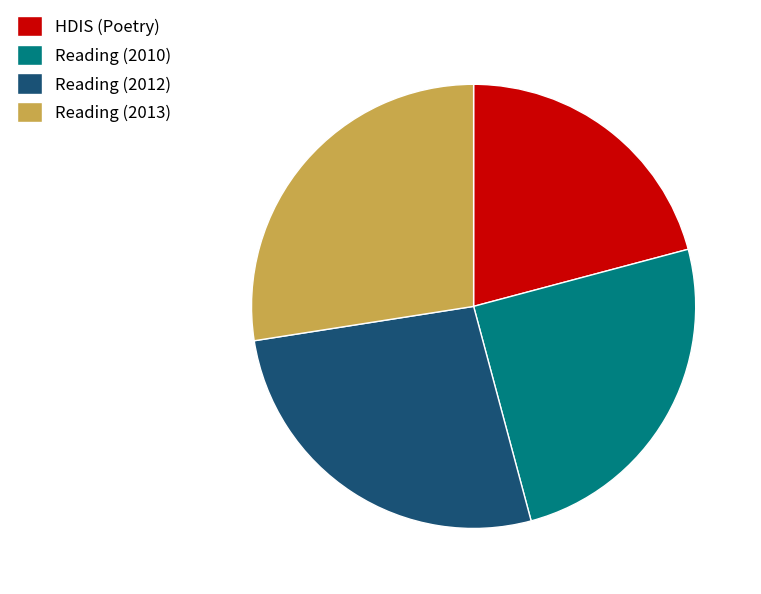

Is there a majority slice in this chart?

No